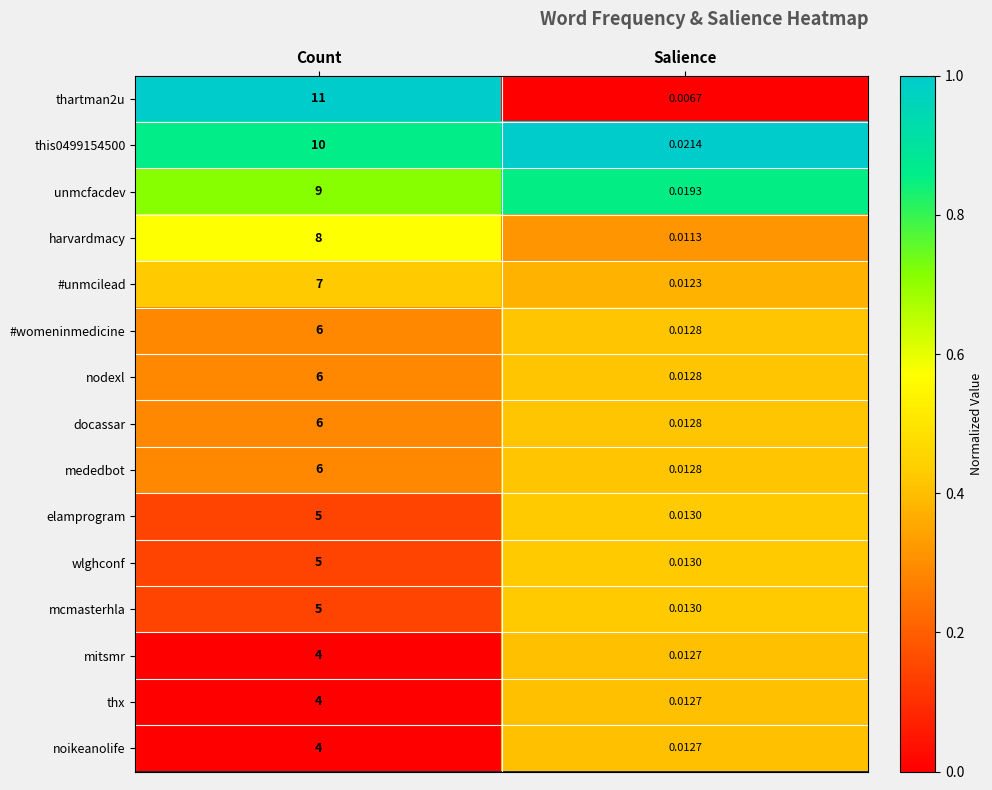

Which category has the highest value across all series?

Count